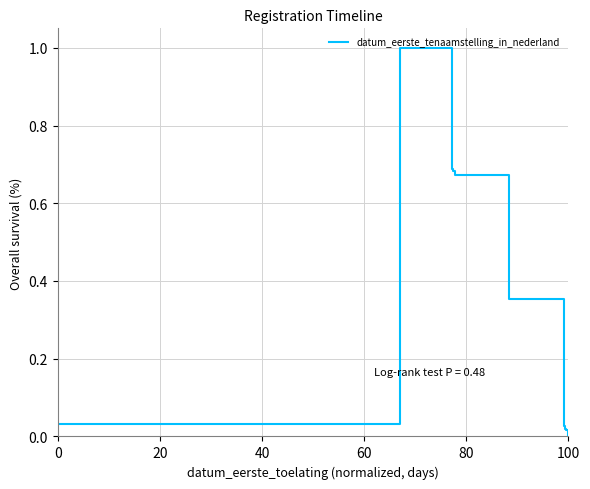

What is the maximum value shown in the chart?

1.0